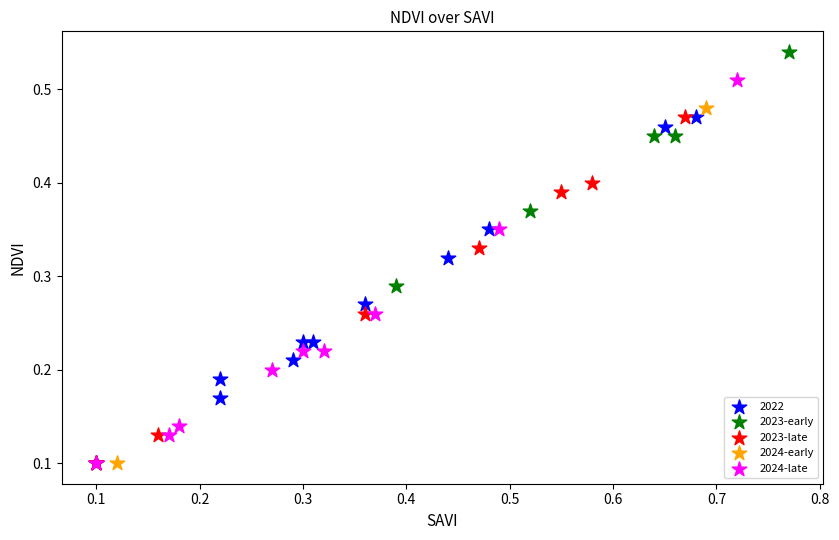

Which series reaches the maximum Y coordinate?

2023-early